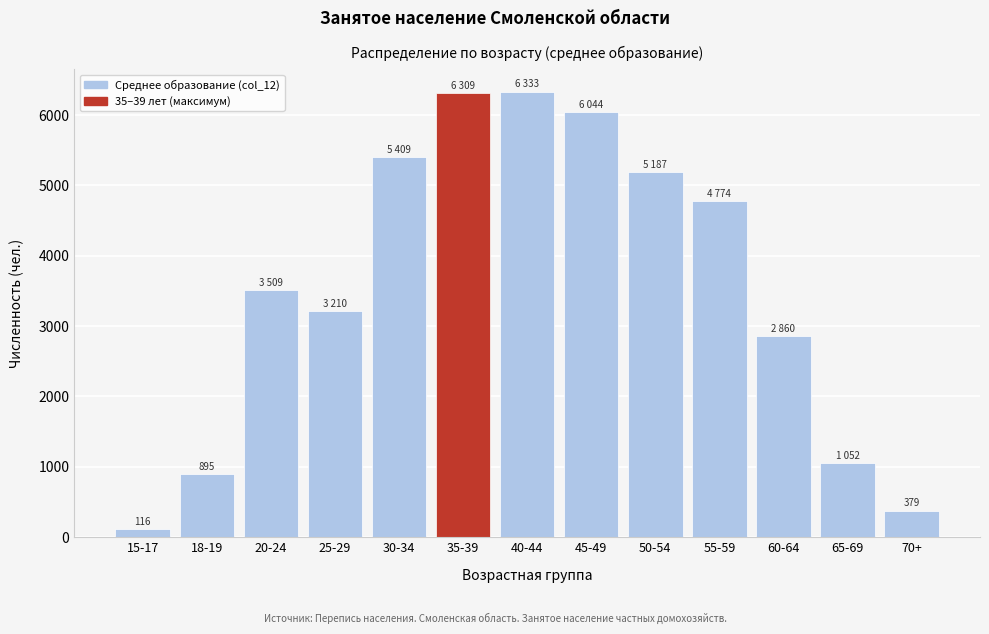

Is it true that the value at 25-29 is 1475?

False